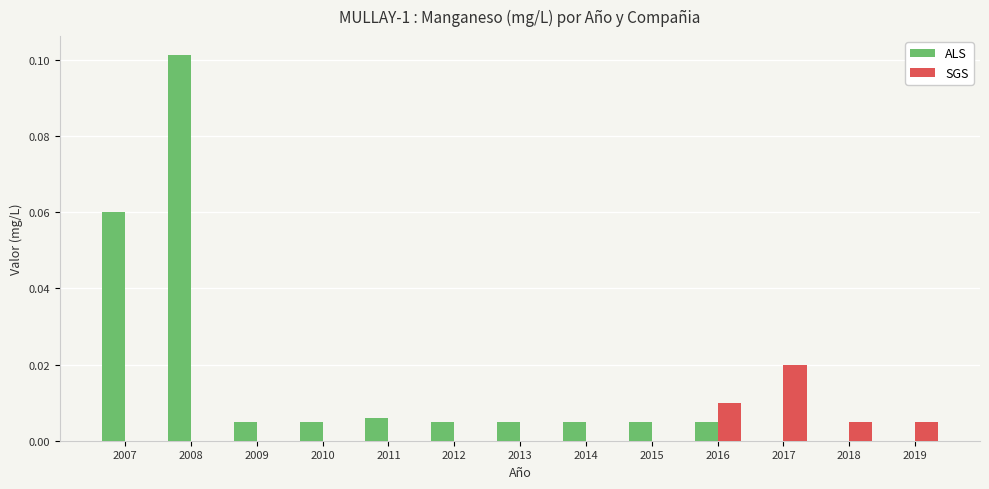

Which label corresponds to the largest value in the chart?

2008